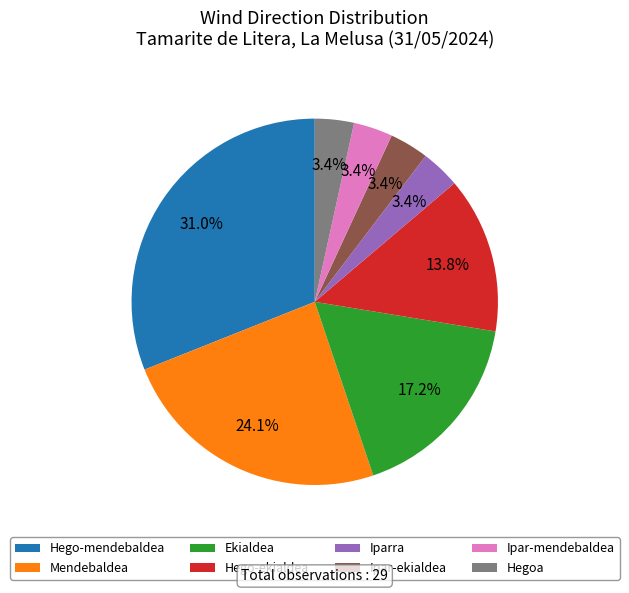

To the nearest percent, what portion does Ipar-mendebaldea represent?

3%